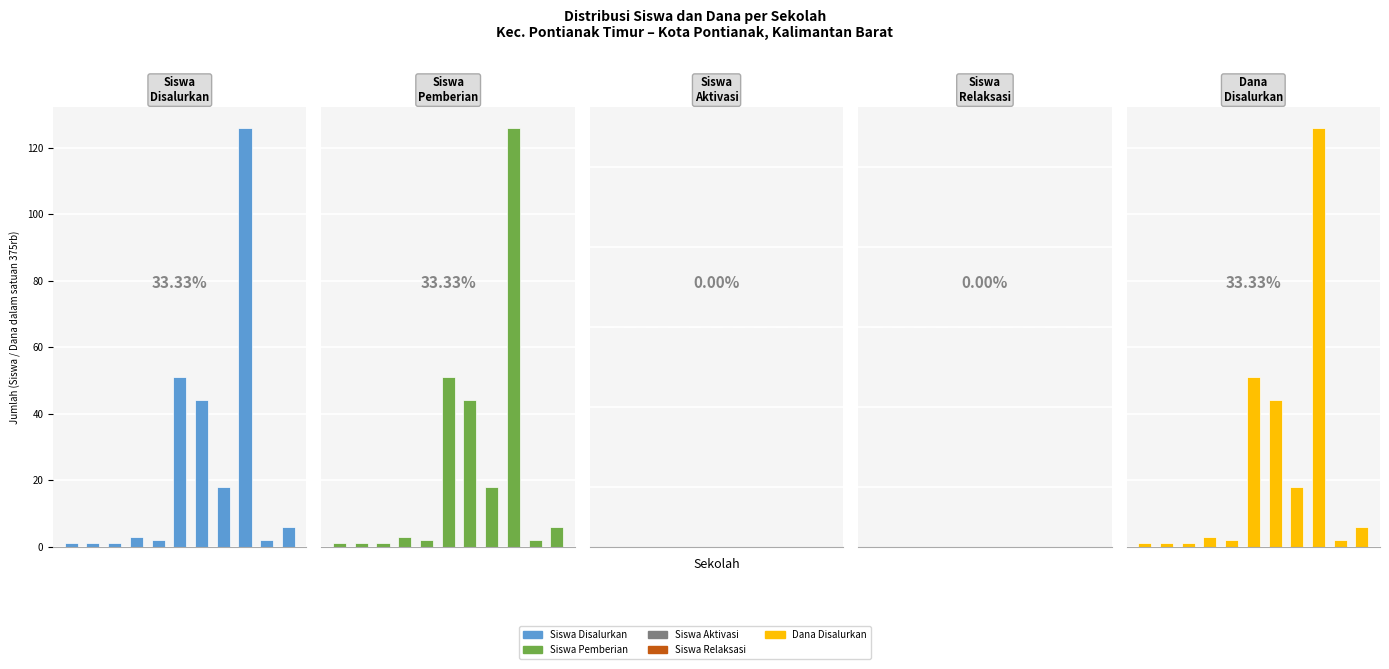

True or false: Siswa Disalurkan has a value of 0.7 at 3.

False